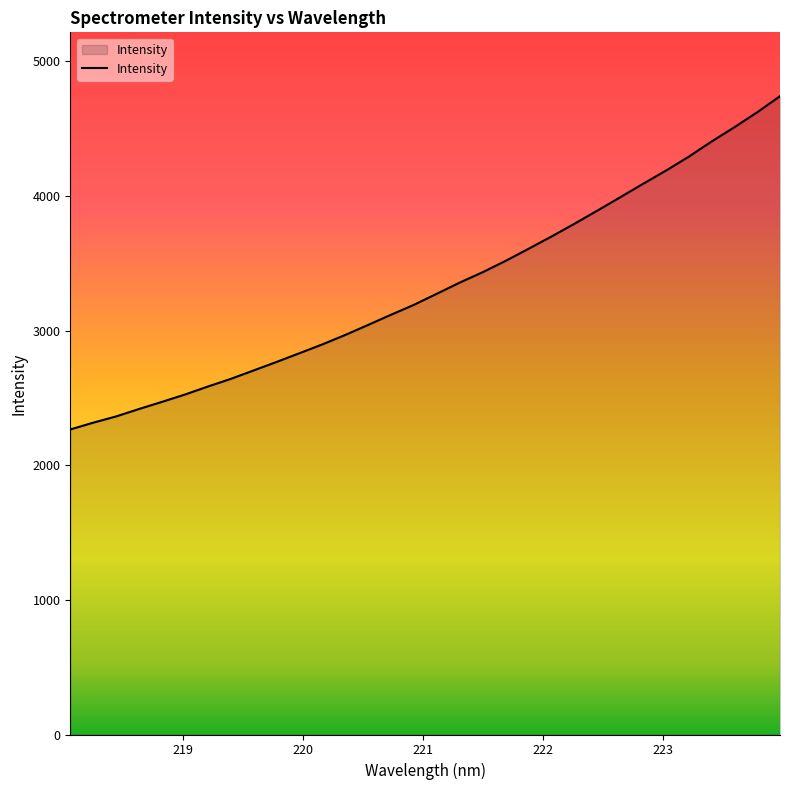

What is the difference between the maximum and minimum values?

2475.7